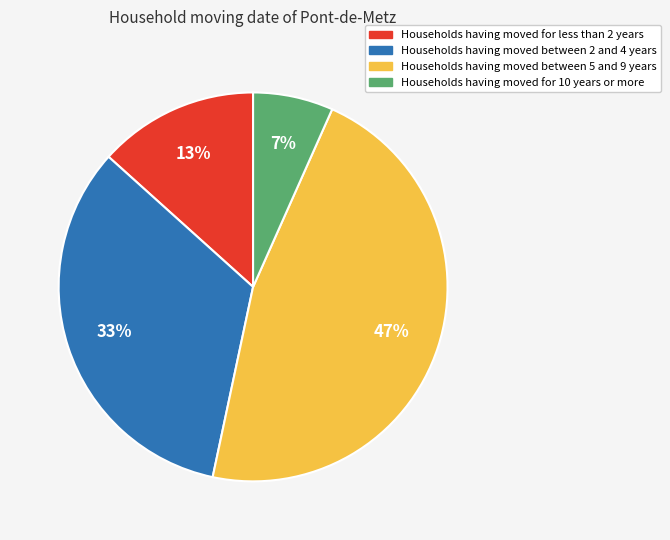

Is there a majority slice in this chart?

No